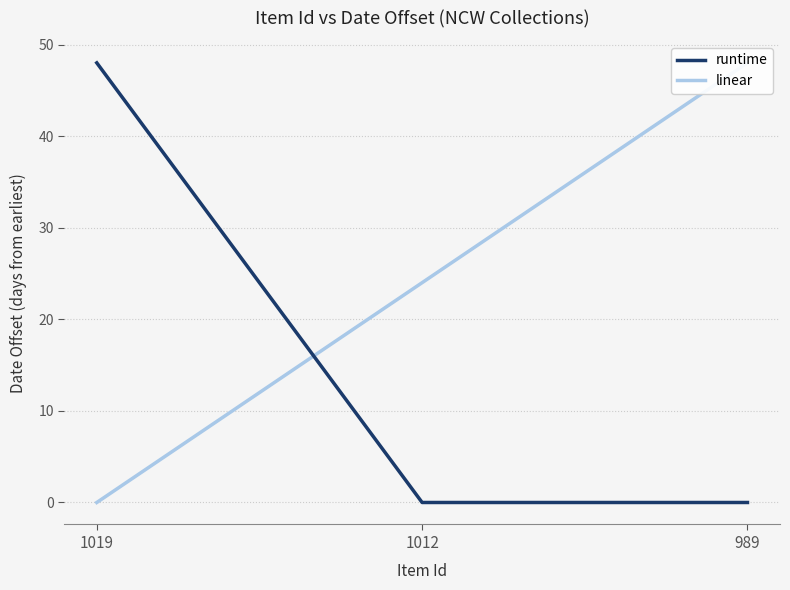

The value of linear at 1012 is 24. True or false?

True